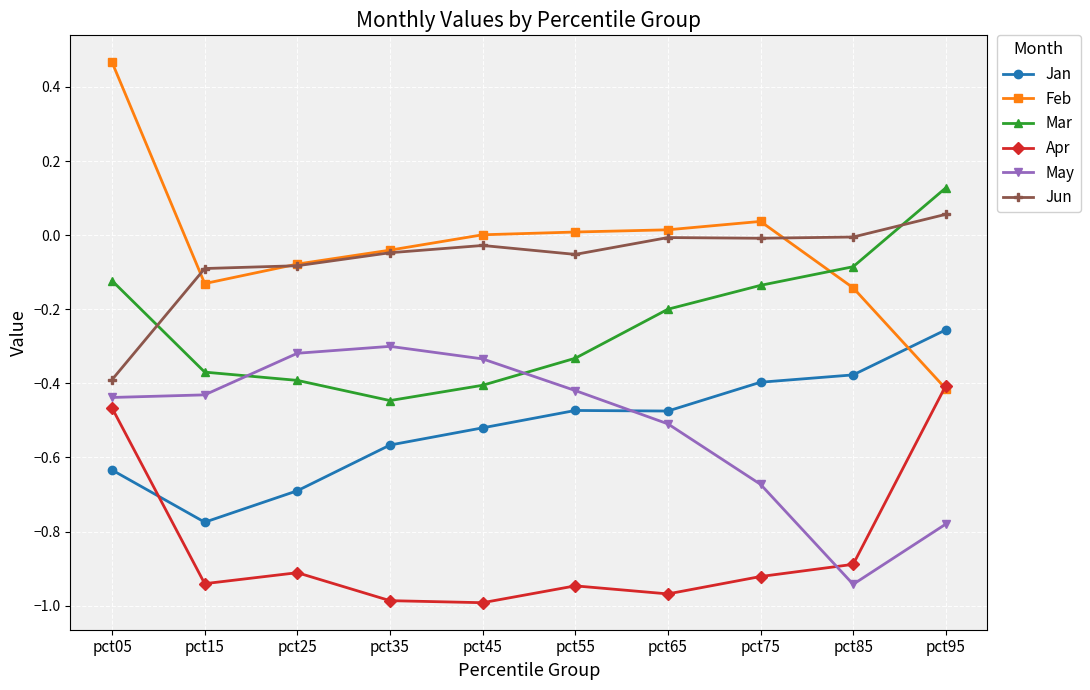

At which label does Feb reach its minimum?

pct95